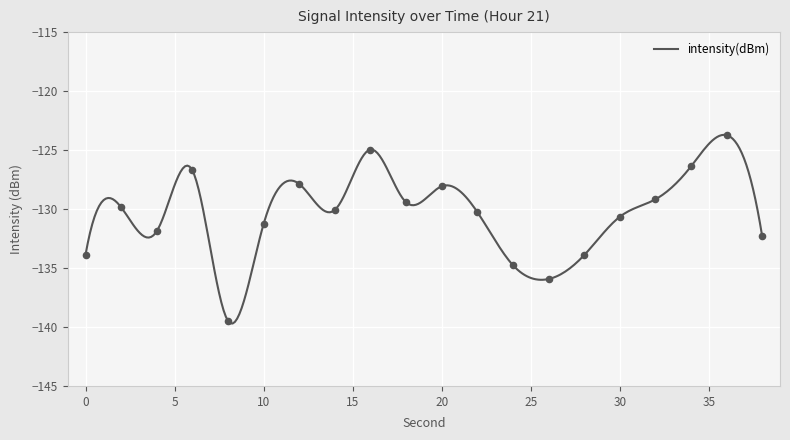

What is the change in value from 4 to 24?

-2.9